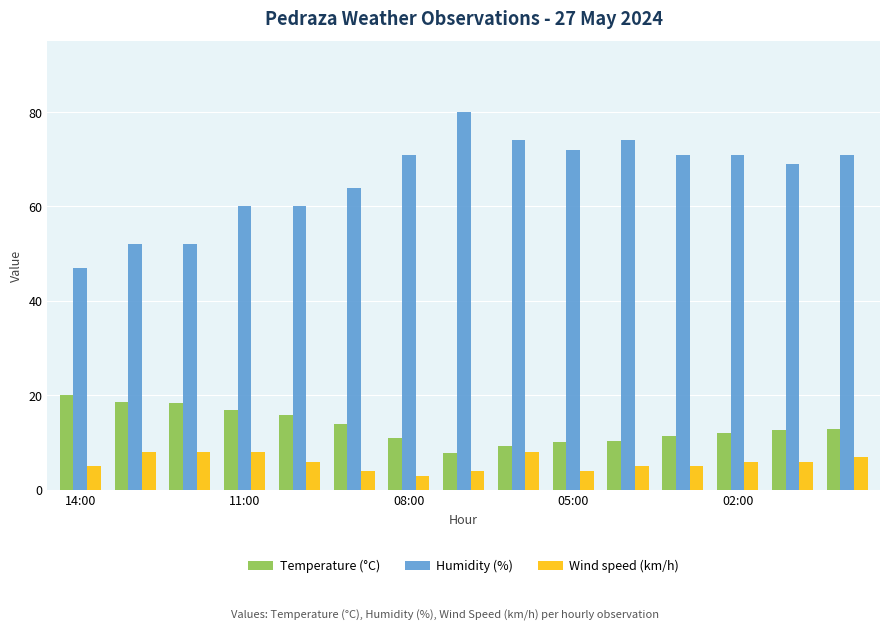

List the series in order of their peak value, lowest first.

Wind speed (km/h), Temperature (°C), Humidity (%)